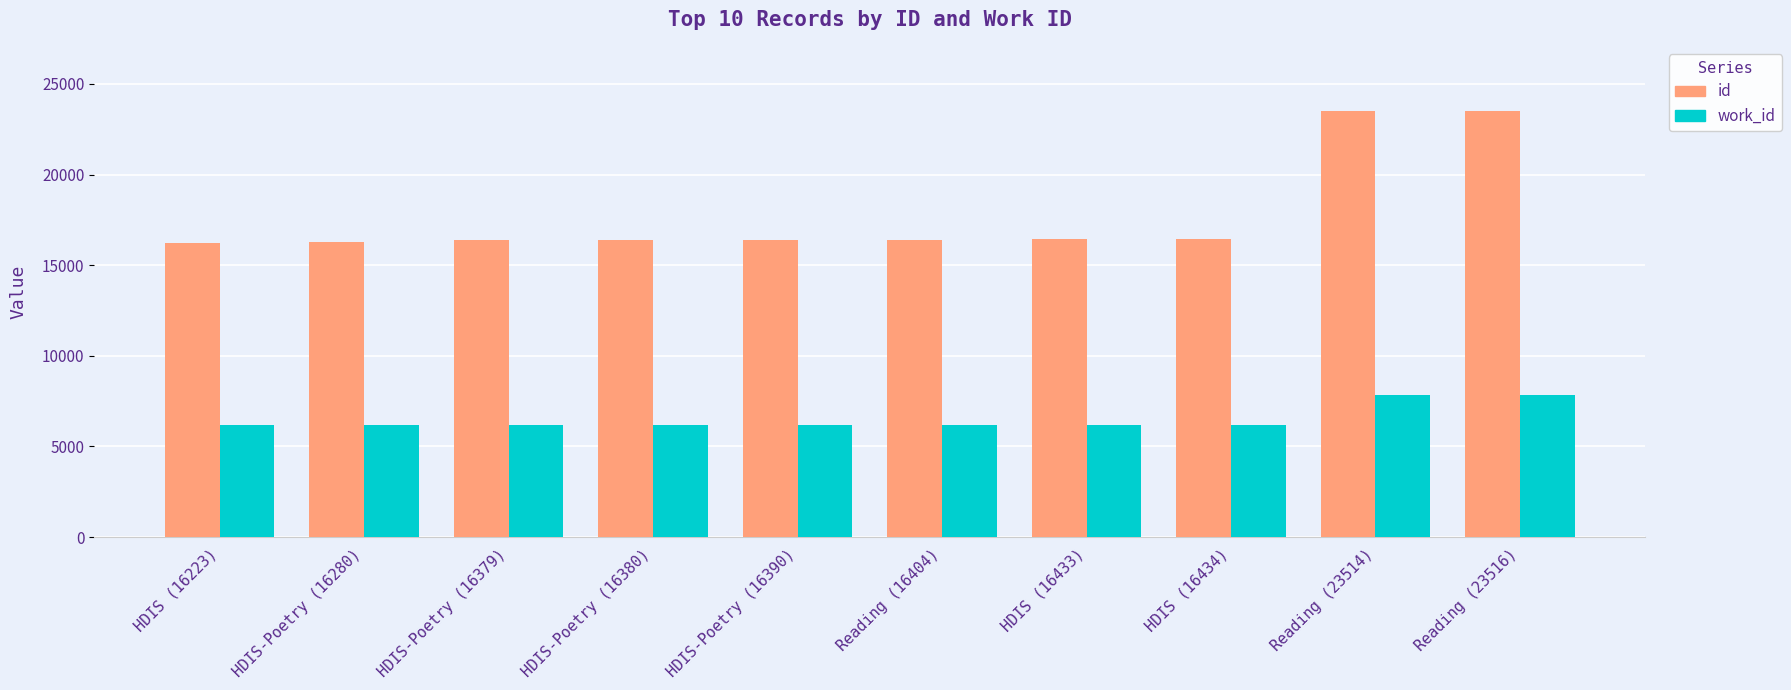

The work_id series shows 6158 at HDIS (16223). True or false?

True